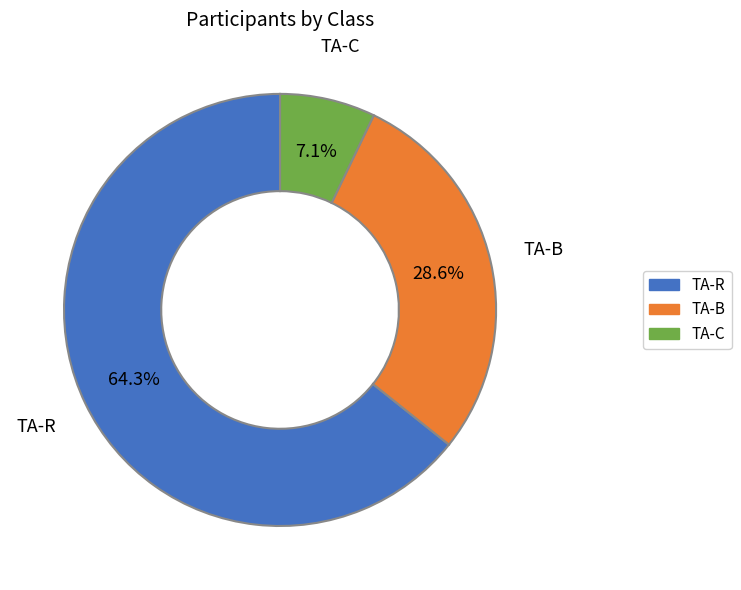

What portion of the pie excludes TA-C?

92.9%